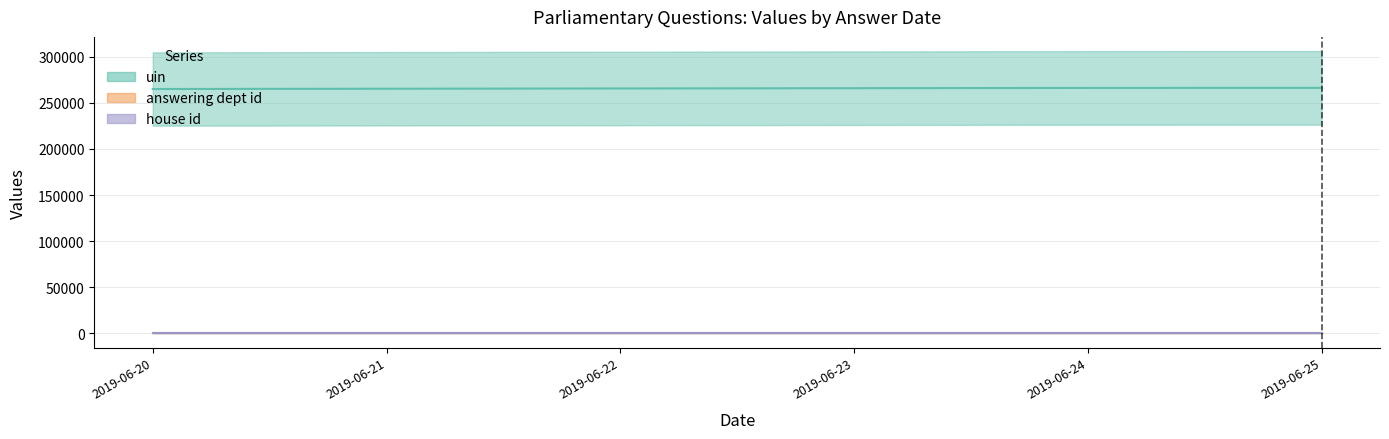

What is the sum of the house id values at 2019-06-20 and 2019-06-25?

2